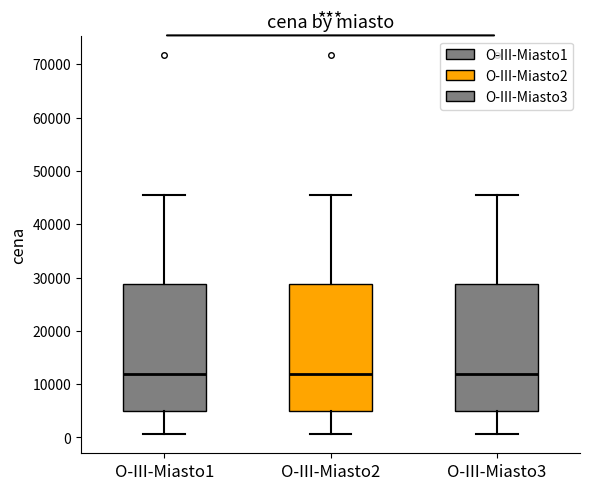

Where does the lower whisker of the box for O-III-Miasto3 end on the y-axis? The values are not printed on the chart, so give them approximately, as read against the axis.

1000